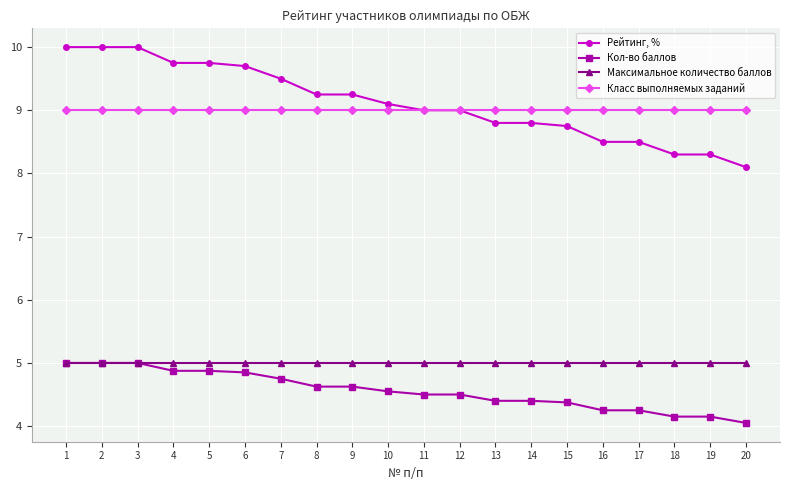

At how many categories does at least one series exceed 6?

20